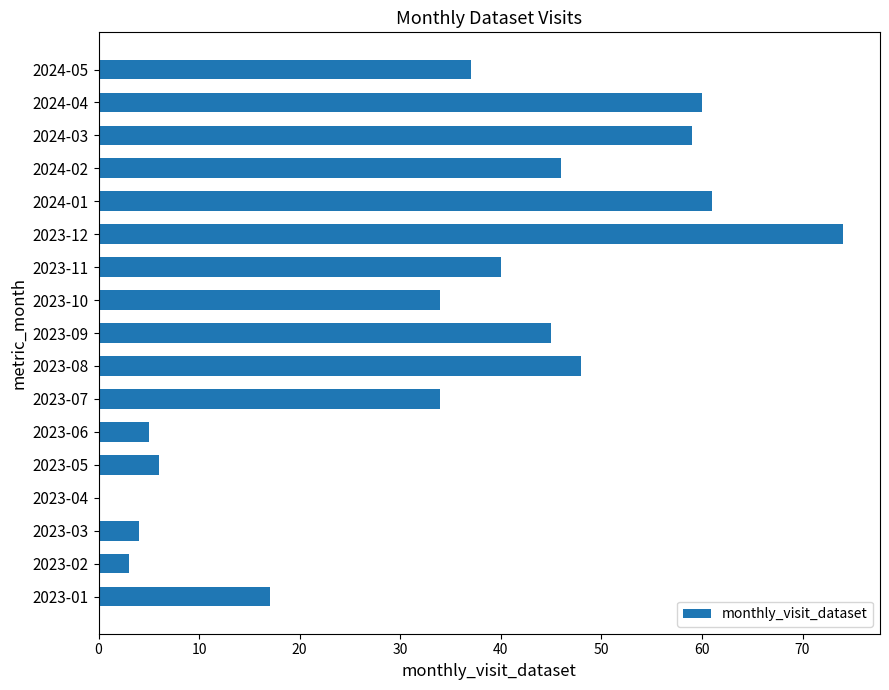

Which category has the highest value across all series?

2023-12